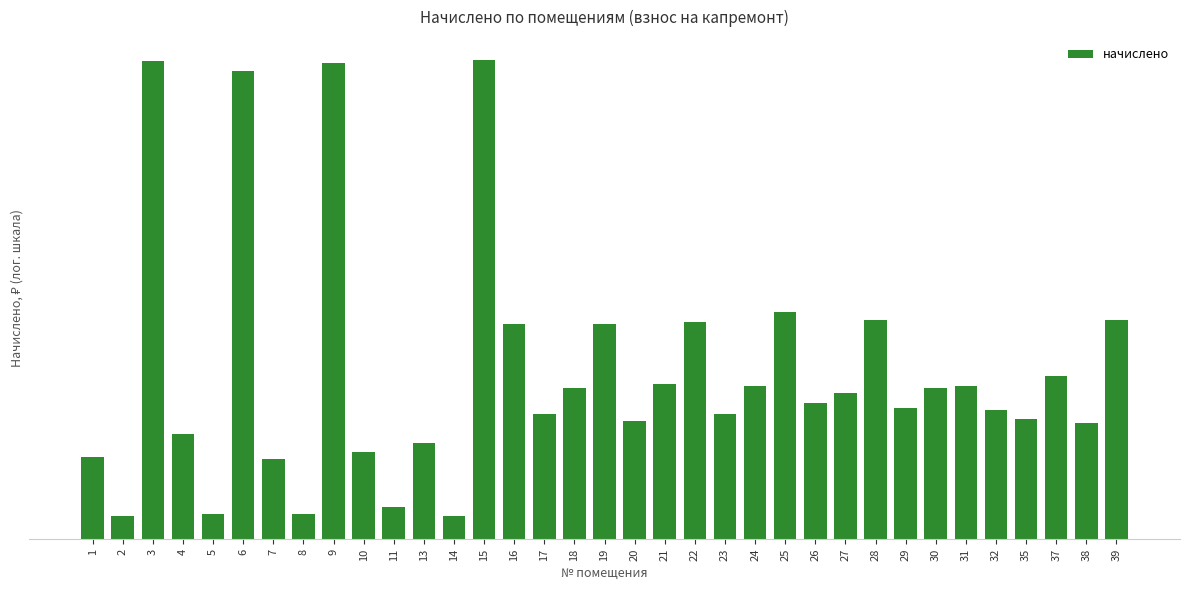

Reading right to left, transcribe all the data shown in this chart.

1766.1	1585.4	1666.5	1592.8	1607.5	1648.1	1644.4	1611.2	1766.1	1637.0	1618.6	1780.8	1648.1	1600.2	1762.4	1651.8	1589.1	1758.7	1644.4	1600.2	1758.7	2319.1	1437.9	1552.2	1452.7	1537.5	2311.7	1441.6	1526.4	2293.3	1441.6	1567.0	2315.4	1437.9	1530.1